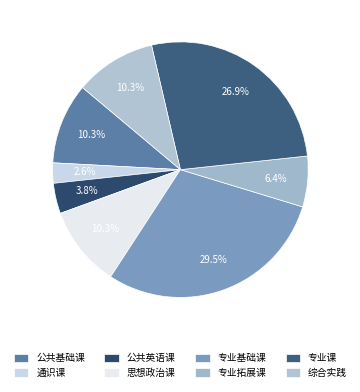

How many segments does this pie chart have?

8